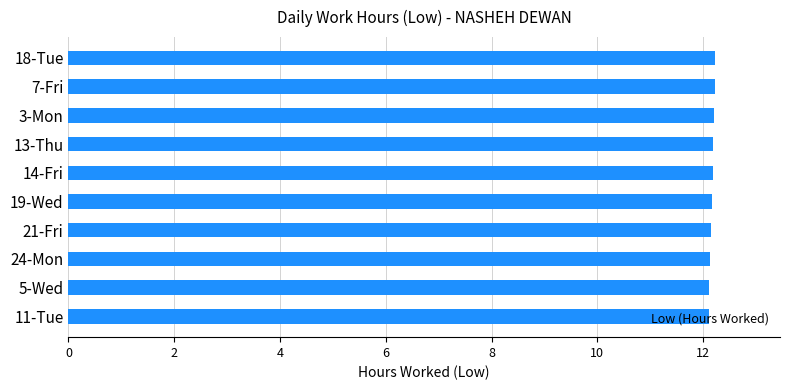

The chart shows a value of 12.2 at 18-Tue. True or false?

True